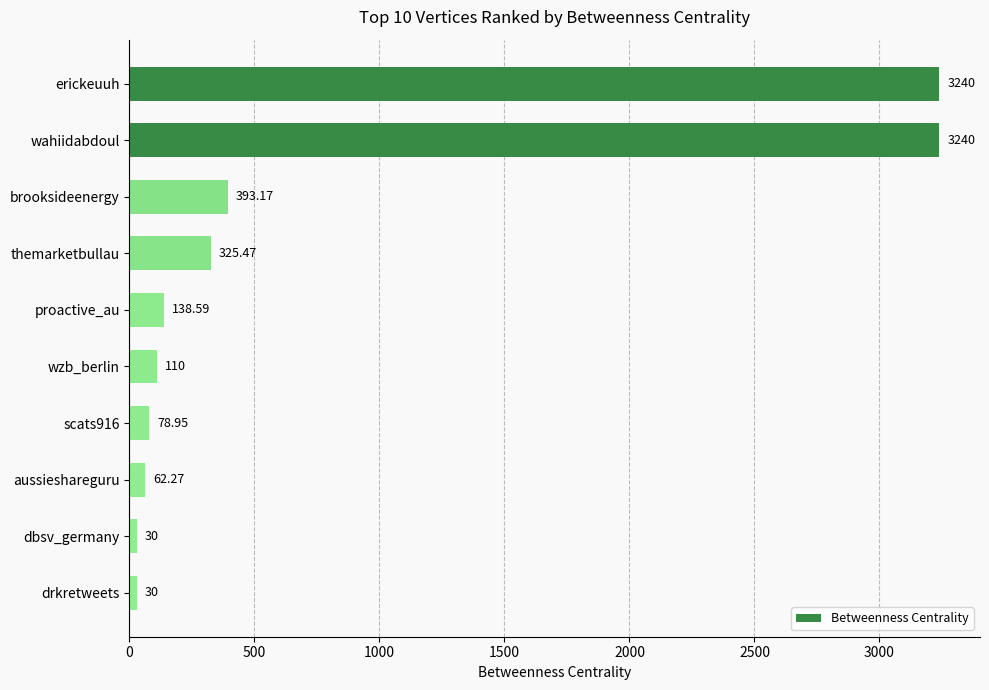

What is the difference between the maximum and minimum values?

3210.0